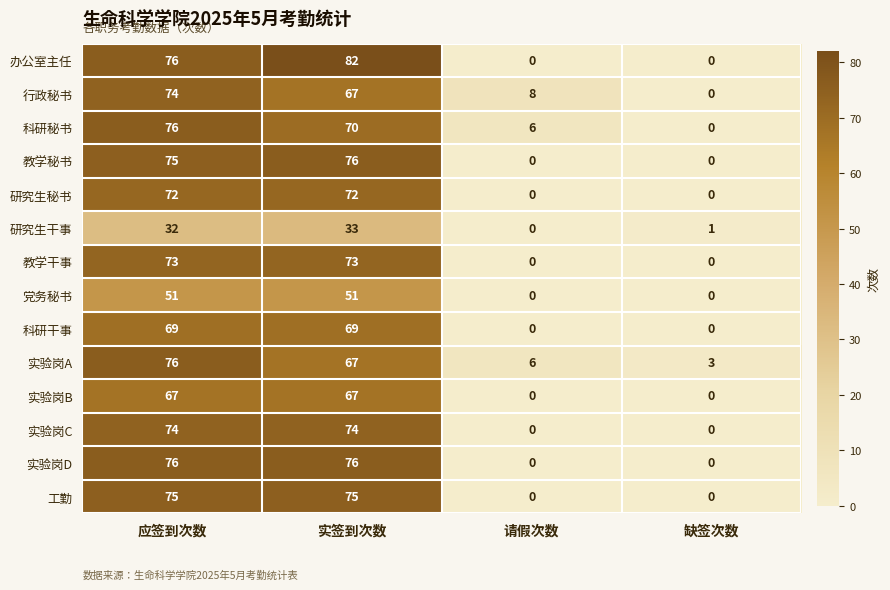

What is the total value across all series at 应签到次数?

966